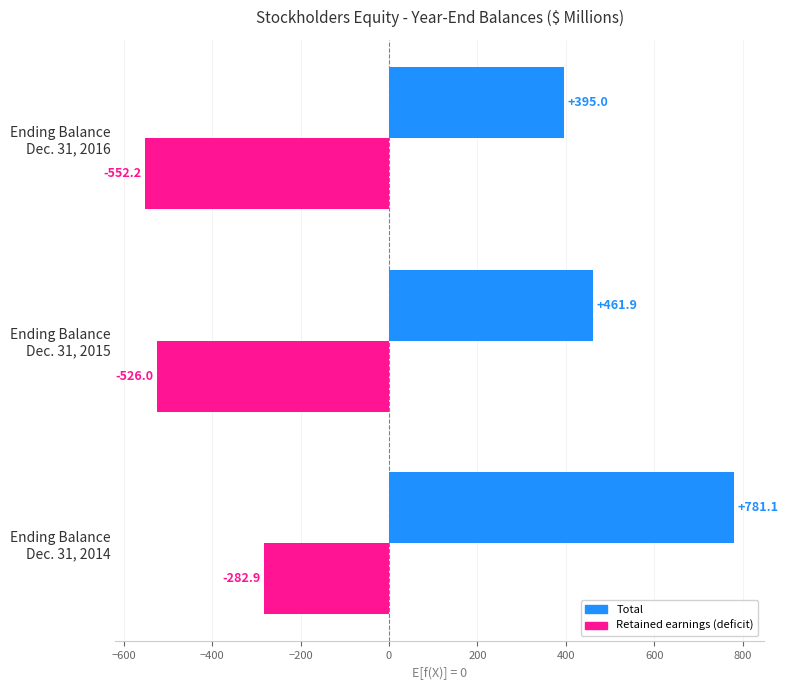

What is the maximum value for Retained earnings (deficit)?

-282.9